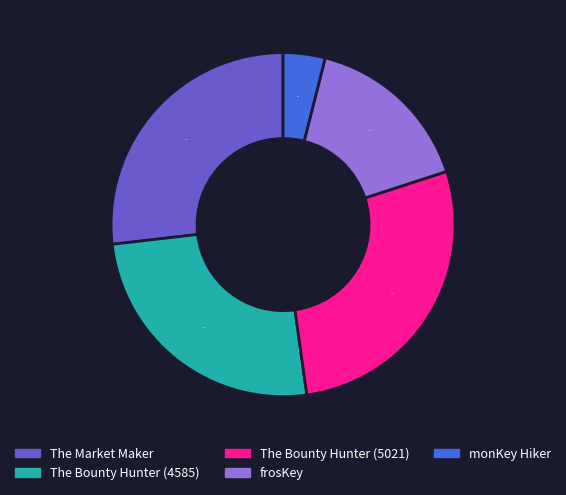

To the nearest percent, what portion does The Market Maker represent?

27%